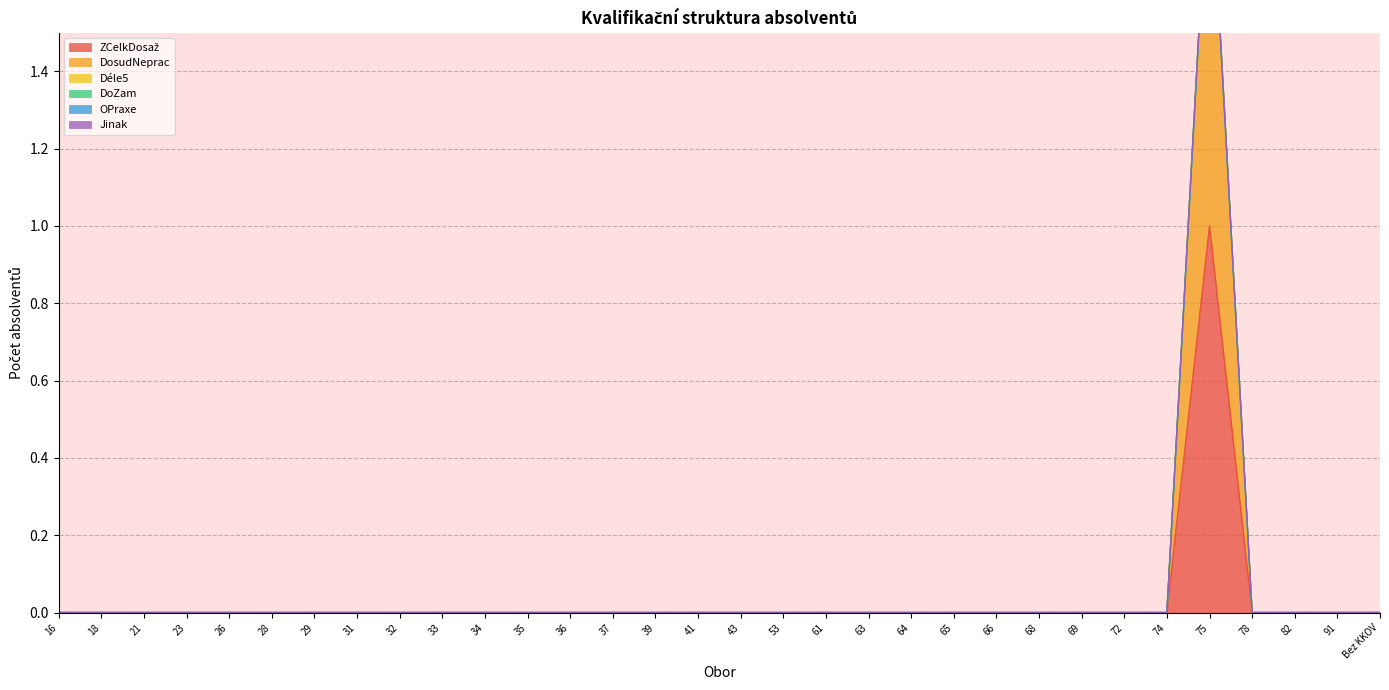

Rank the series at 41 from lowest to highest value.

ZCelkDosaž, DosudNeprac, Déle5, DoZam, OPraxe, Jinak